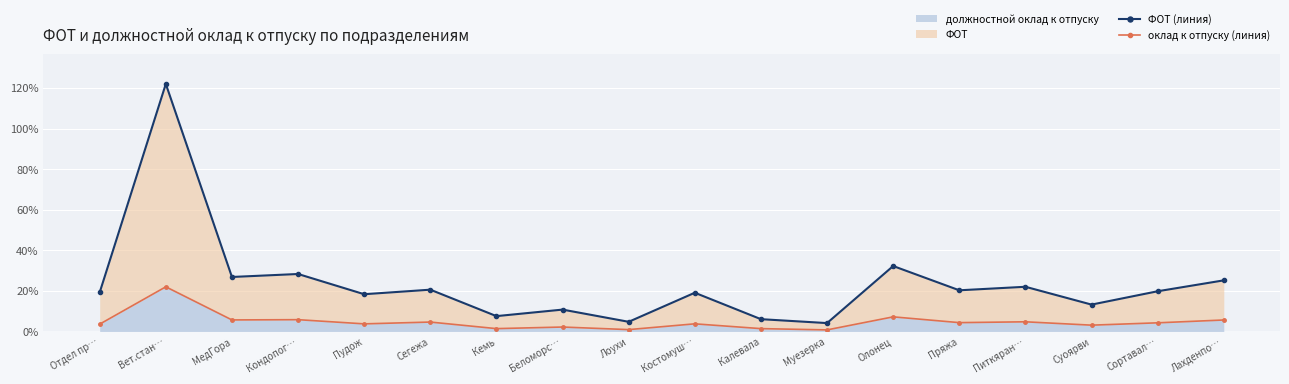

What is the difference between the ФОТ (линия) values at Олонец and Калевала?

26.2